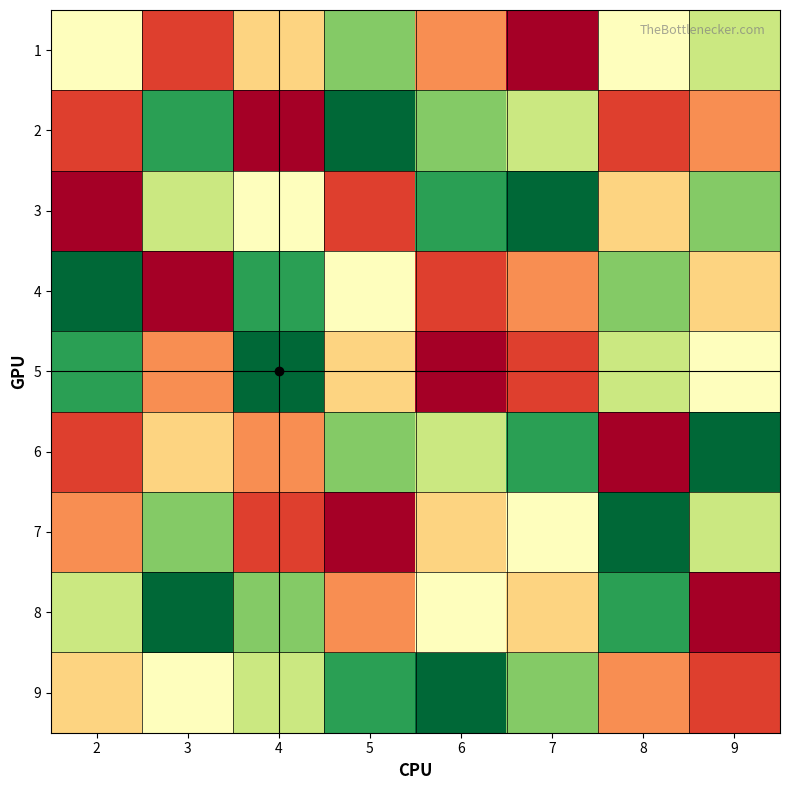

What is the smallest value displayed?

1